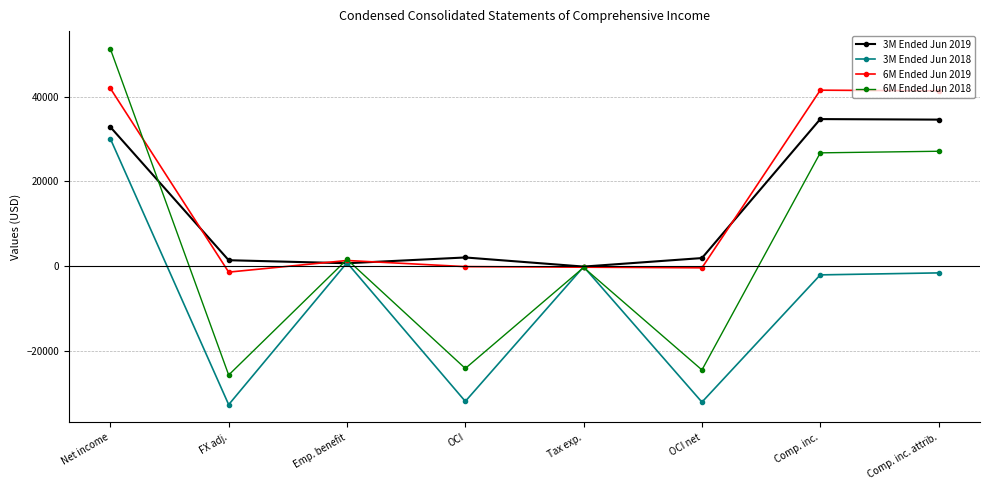

Which series has the largest range (max minus min)?

6M Ended Jun 2018